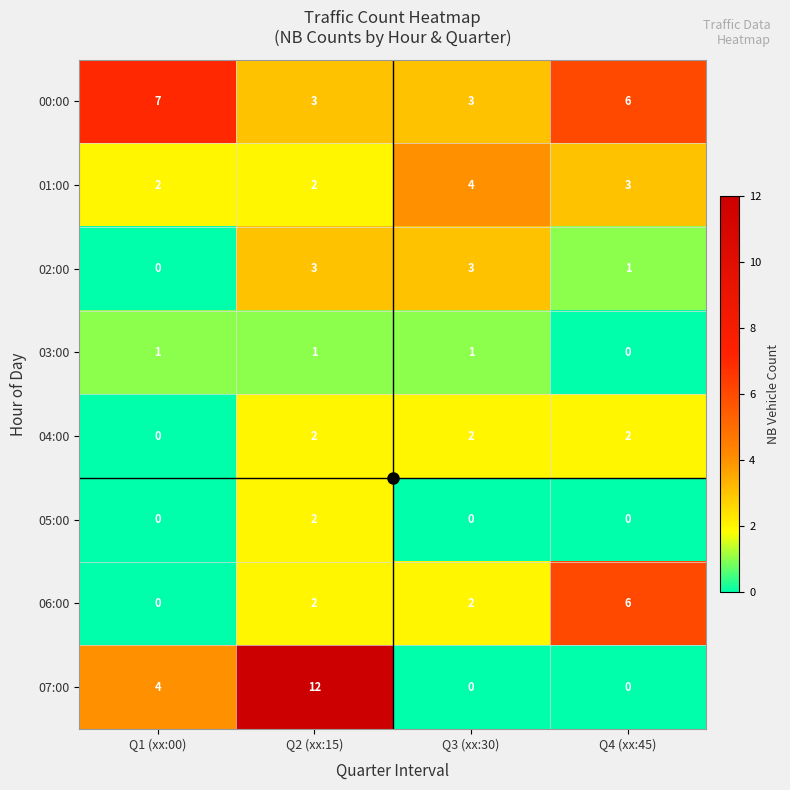

What is the sum of all 01:00 values?

11